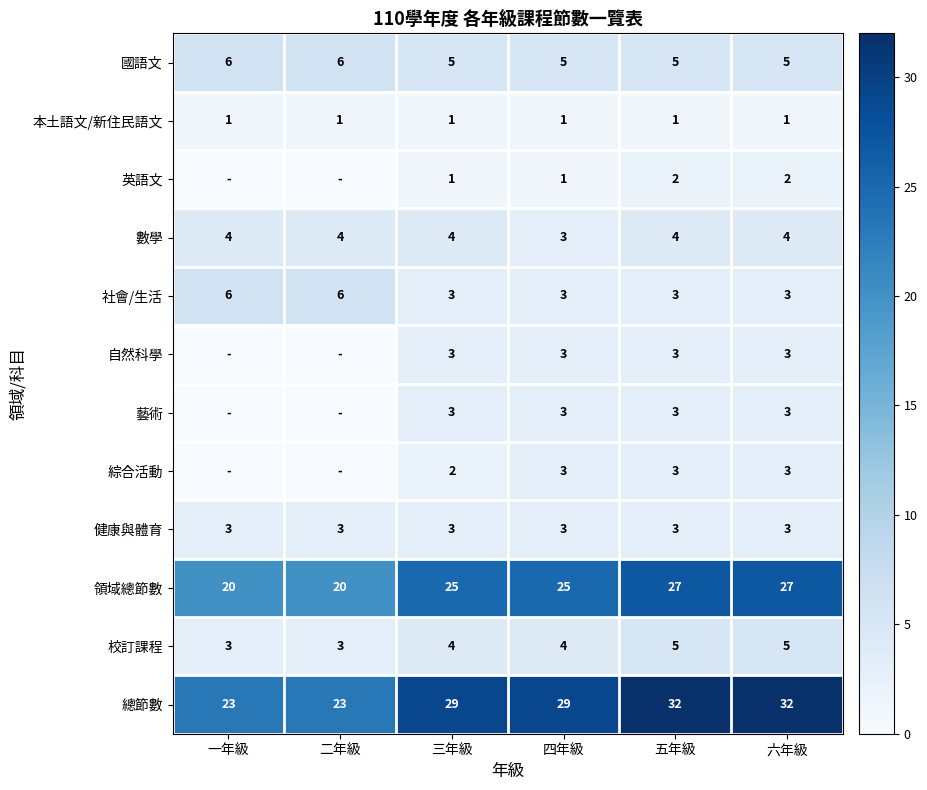

How many categories are shown in the chart?

6